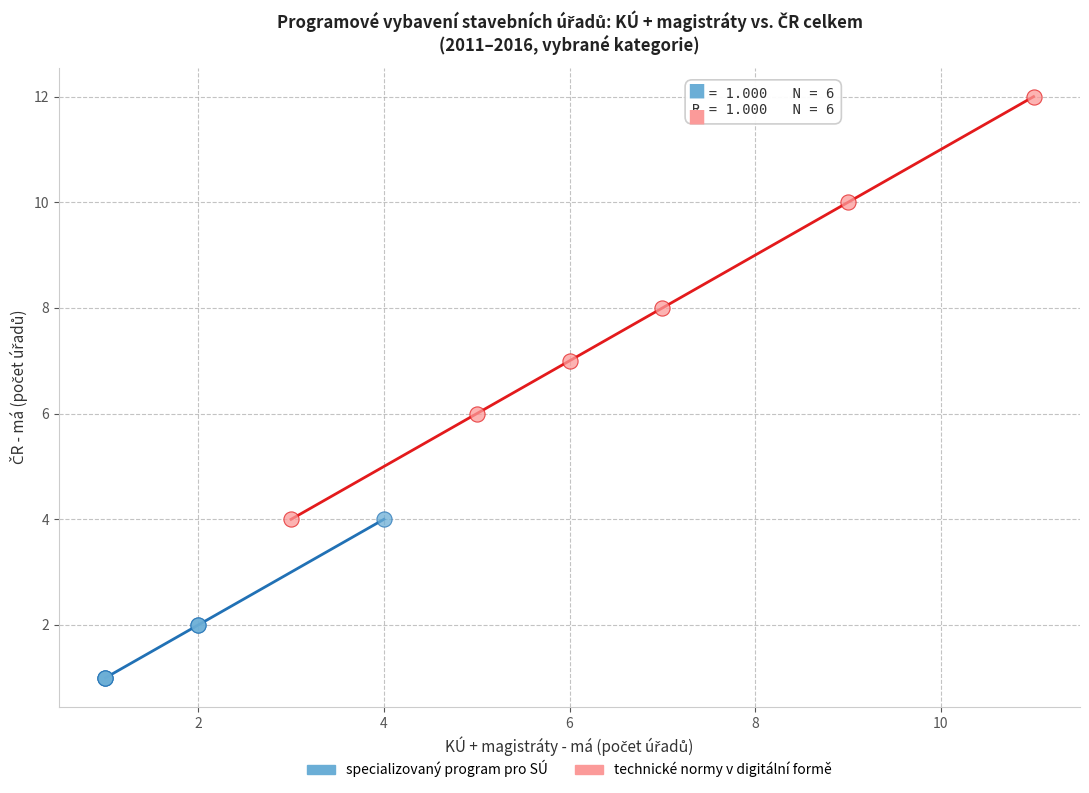

Which series contains the lowest Y value?

specializovaný program pro SÚ